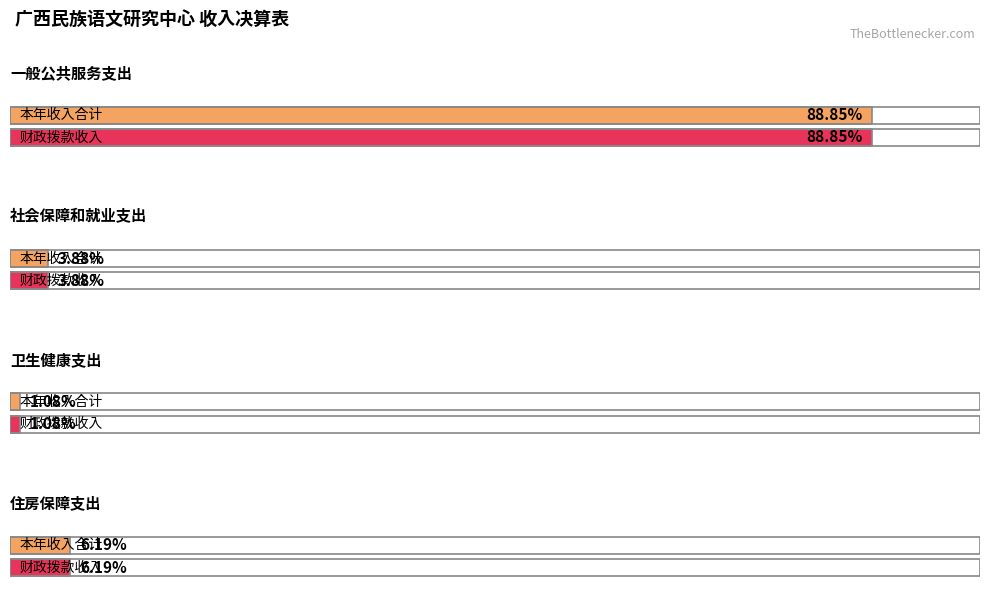

What is the label of the 1st bar from the left?

一般公共服务支出